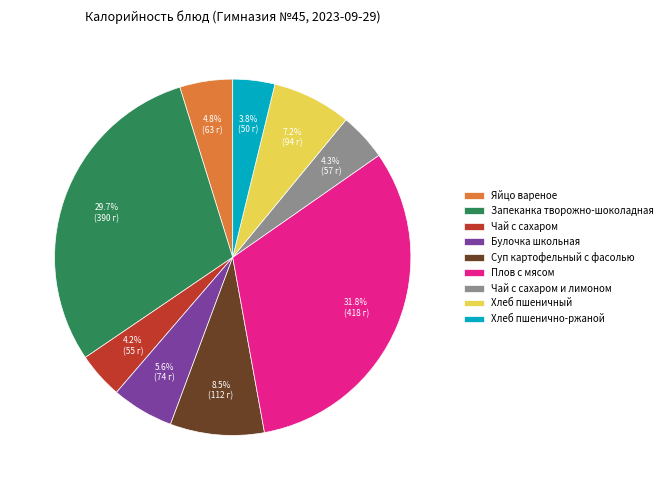

To the nearest percent, what is the combined percentage of Булочка школьная and Хлеб пшенично-ржаной?

9%